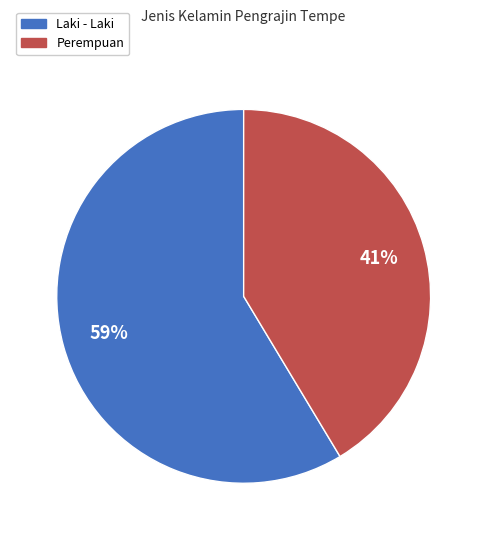

How many slices are in this pie chart?

2